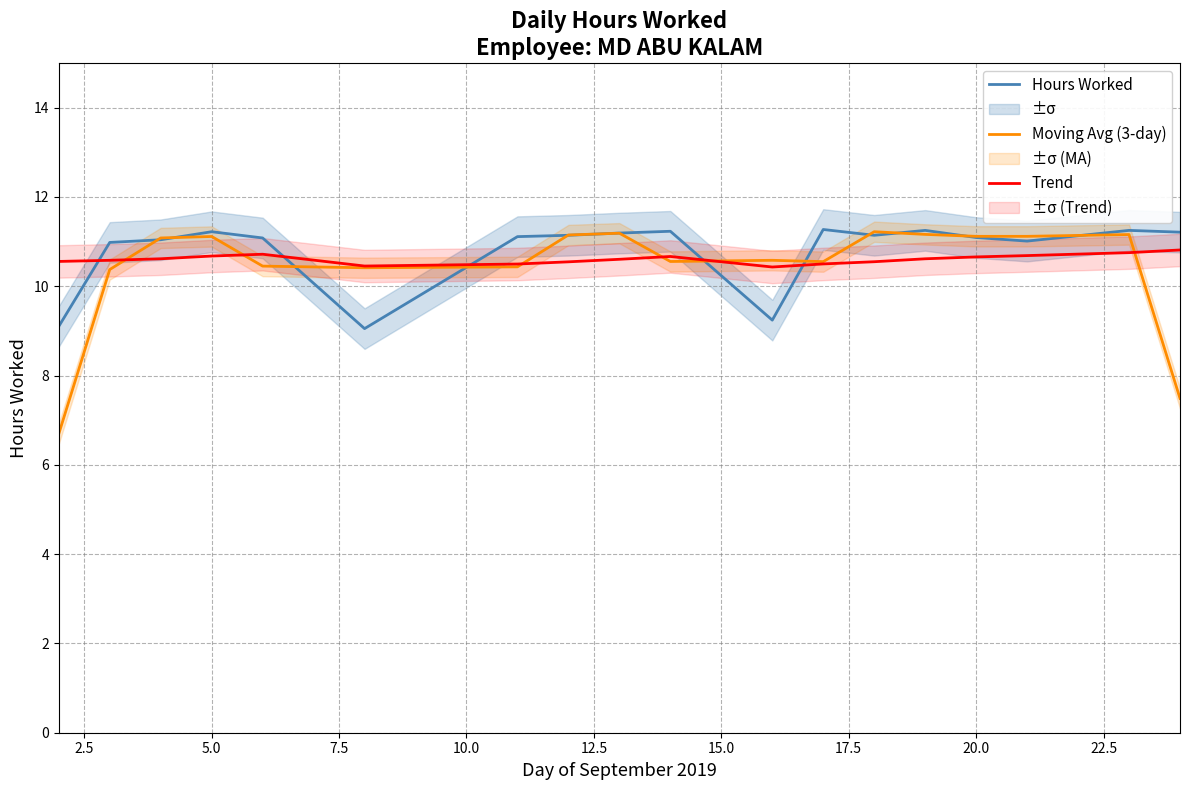

The Trend series shows 10.7 at 5.0. True or false?

True